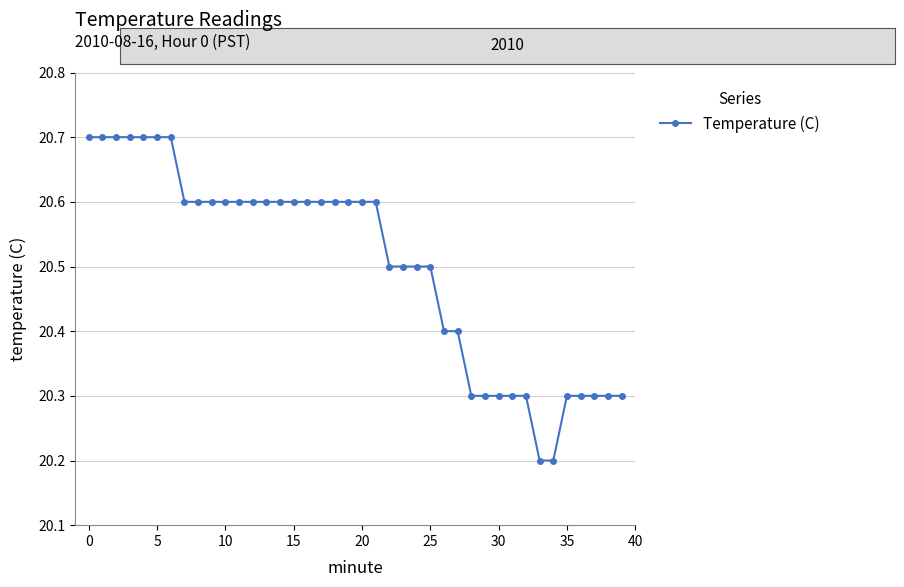

What is the sum of all values?

820.1